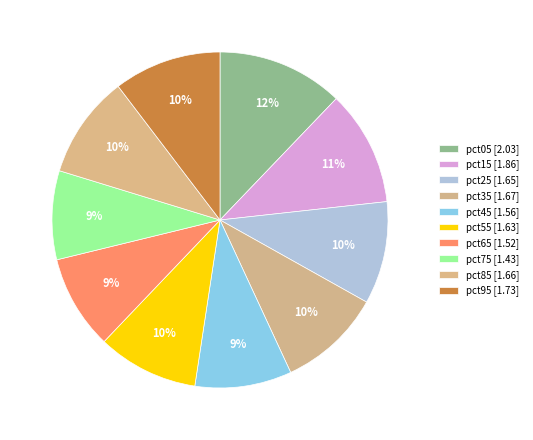

What percentage is the pct85 slice, to the nearest percent?

10%